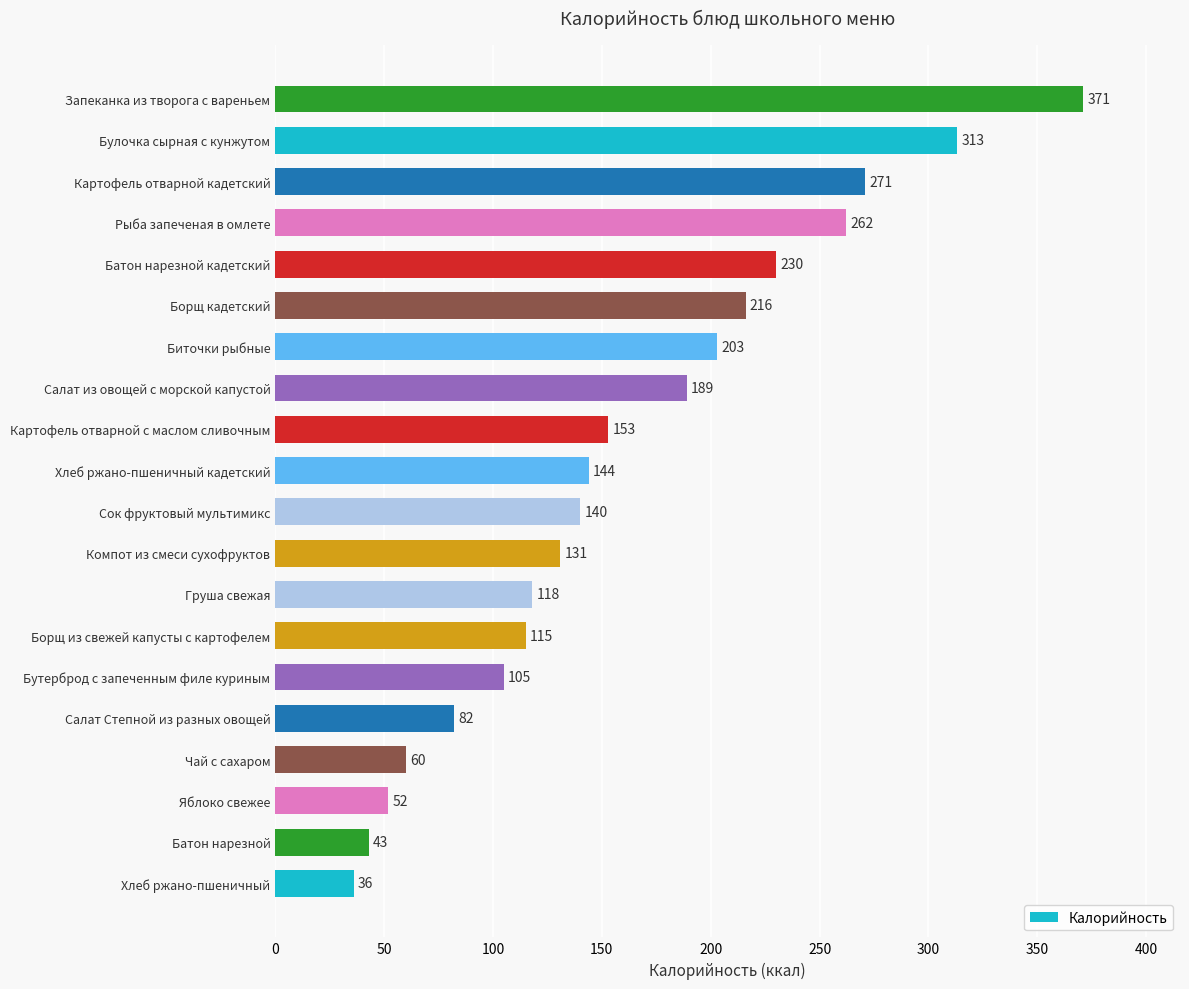

What is the difference between the second highest and minimum values?

277